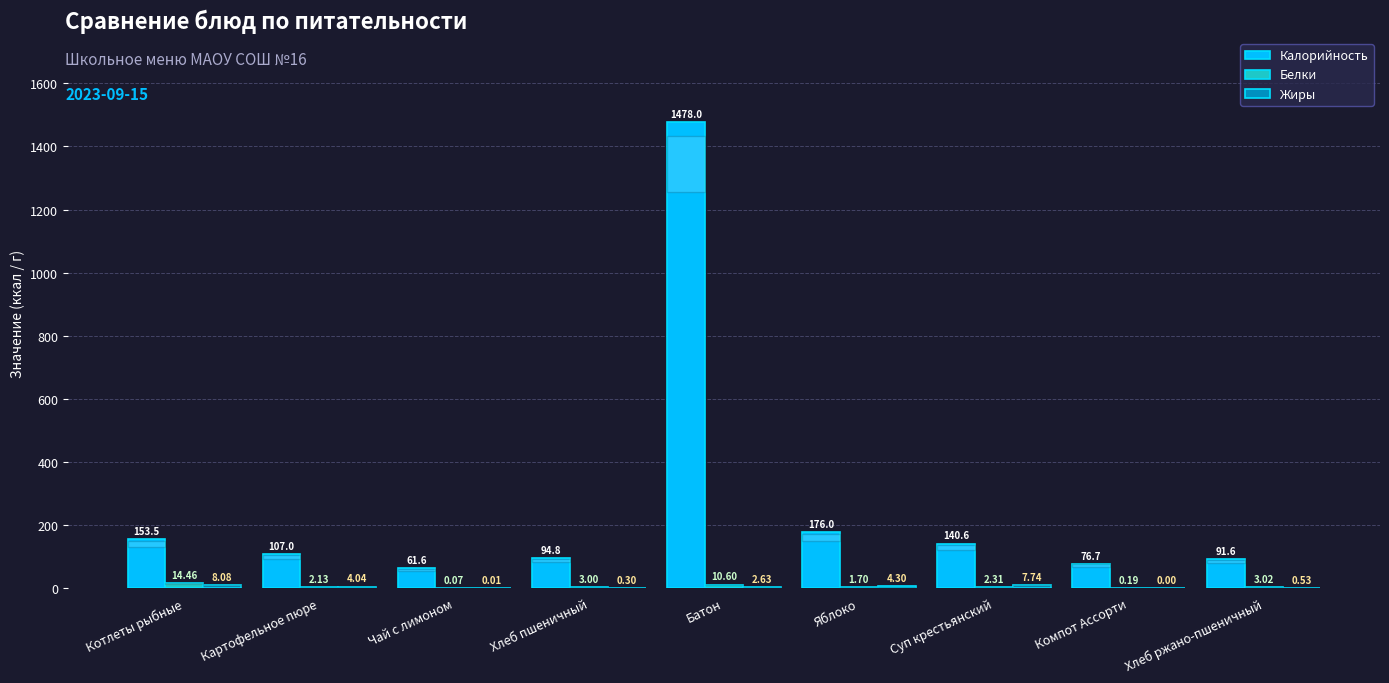

What is the spread (max minus min) of values at Хлеб ржано-пшеничный?

91.1